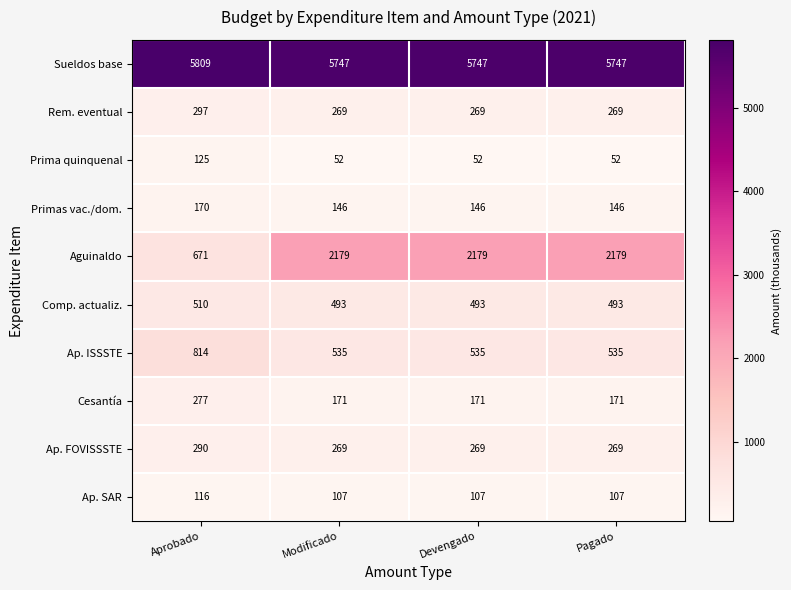

The value of Sueldos base at Devengado is 1510. True or false?

False